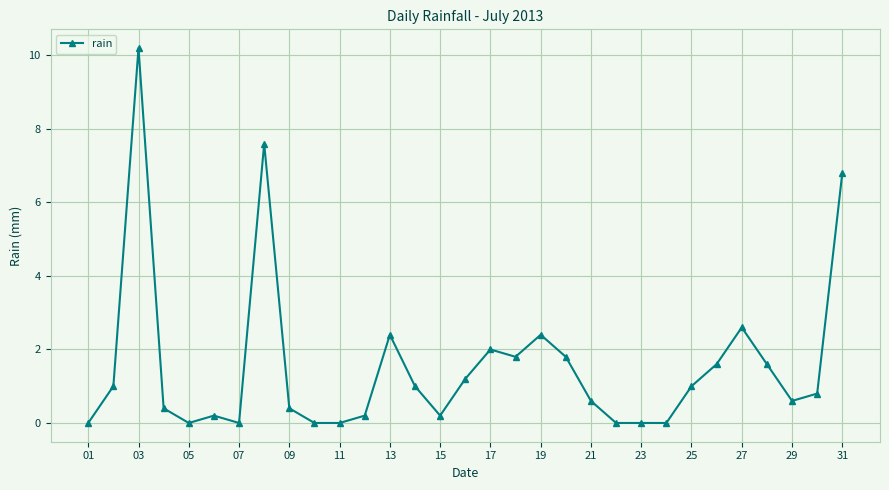

What is the value of the 21st point from the left?

0.6